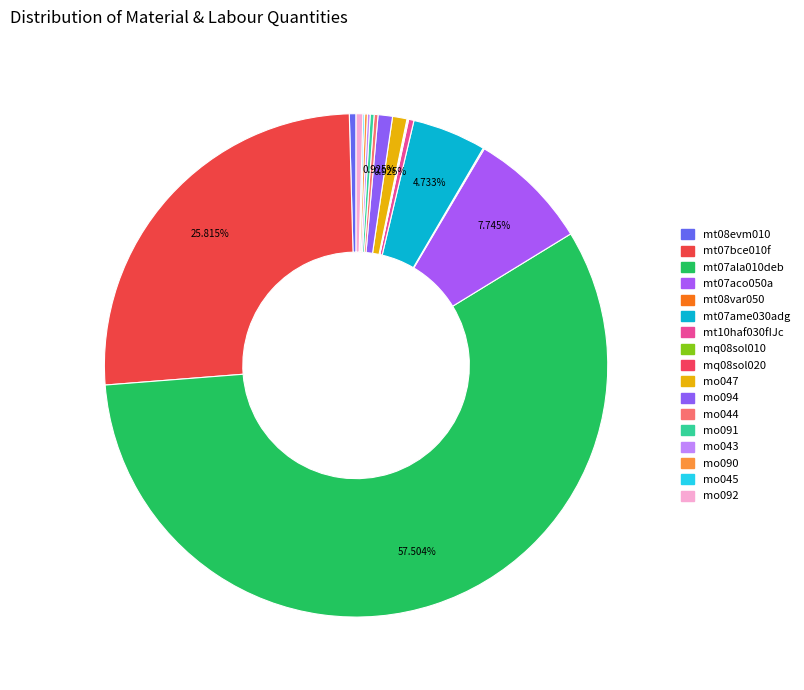

How many segments does this pie chart have?

17